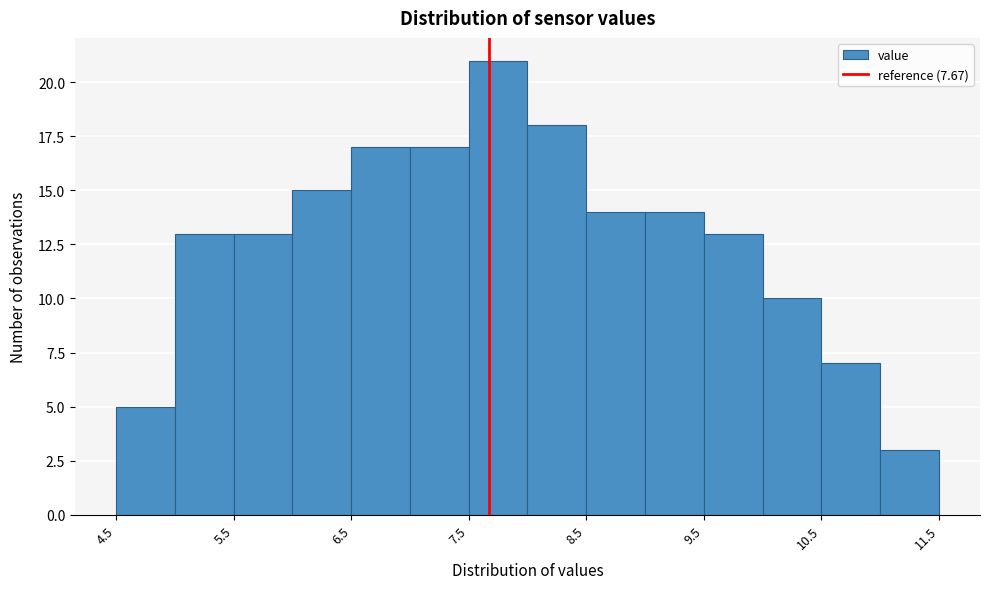

Over which range of the x-axis is the bar tallest?

7.5 to 8.0